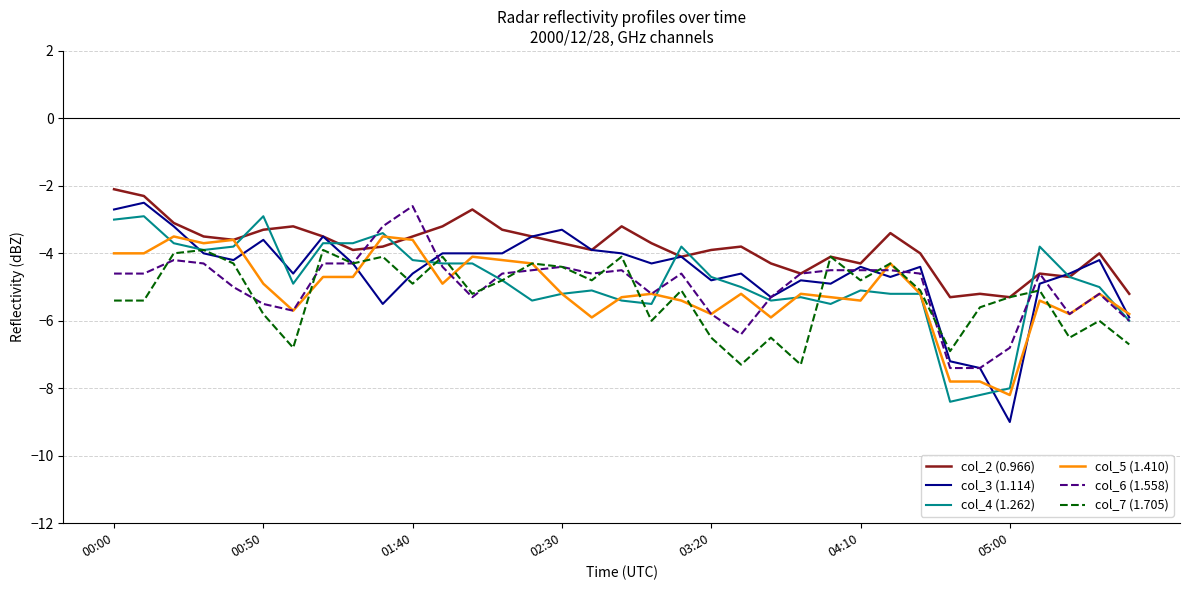

Which series has the widest spread of values?

col_3 (1.114)